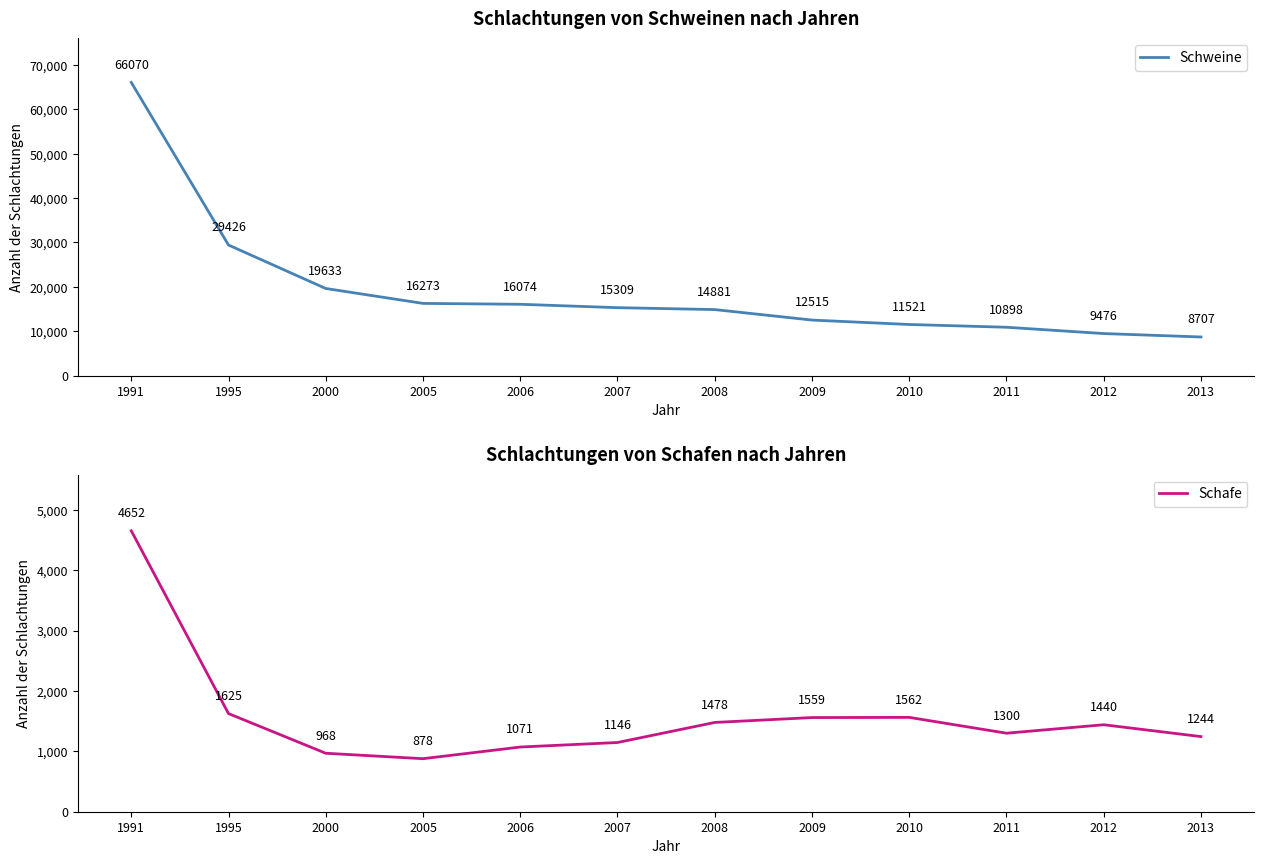

Which series has the largest total across all categories?

Schweine